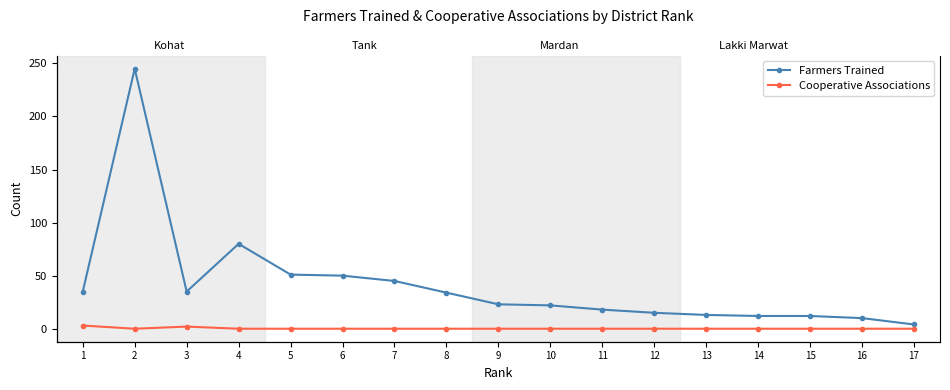

Count the number of categories in the chart.

17